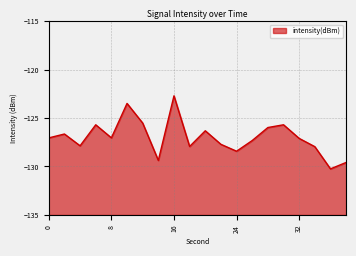

Reading right to left, extract all data points from this chart.

-129.6	-130.2	-128.0	-127.1	-125.7	-126.0	-127.3	-128.4	-127.7	-126.3	-127.9	-122.7	-129.4	-125.5	-123.5	-127.0	-125.7	-127.9	-126.6	-127.0